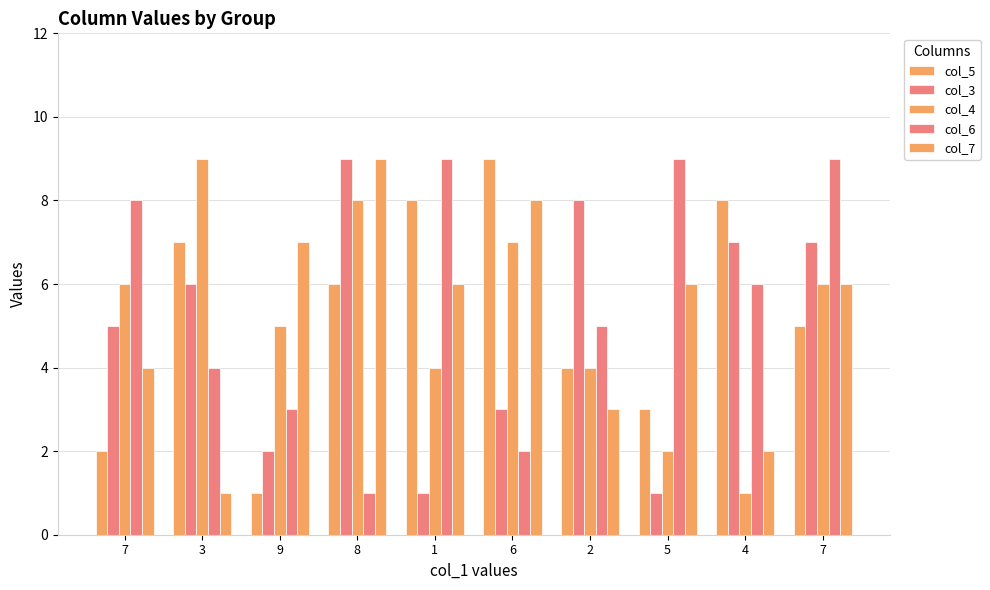

Reading right to left, extract all data points from this chart.

col_5: 5	8	3	4	9	8	6	1	7	2
col_3: 7	7	1	8	3	1	9	2	6	5
col_4: 6	1	2	4	7	4	8	5	9	6
col_6: 9	6	9	5	2	9	1	3	4	8
col_7: 6	2	6	3	8	6	9	7	1	4